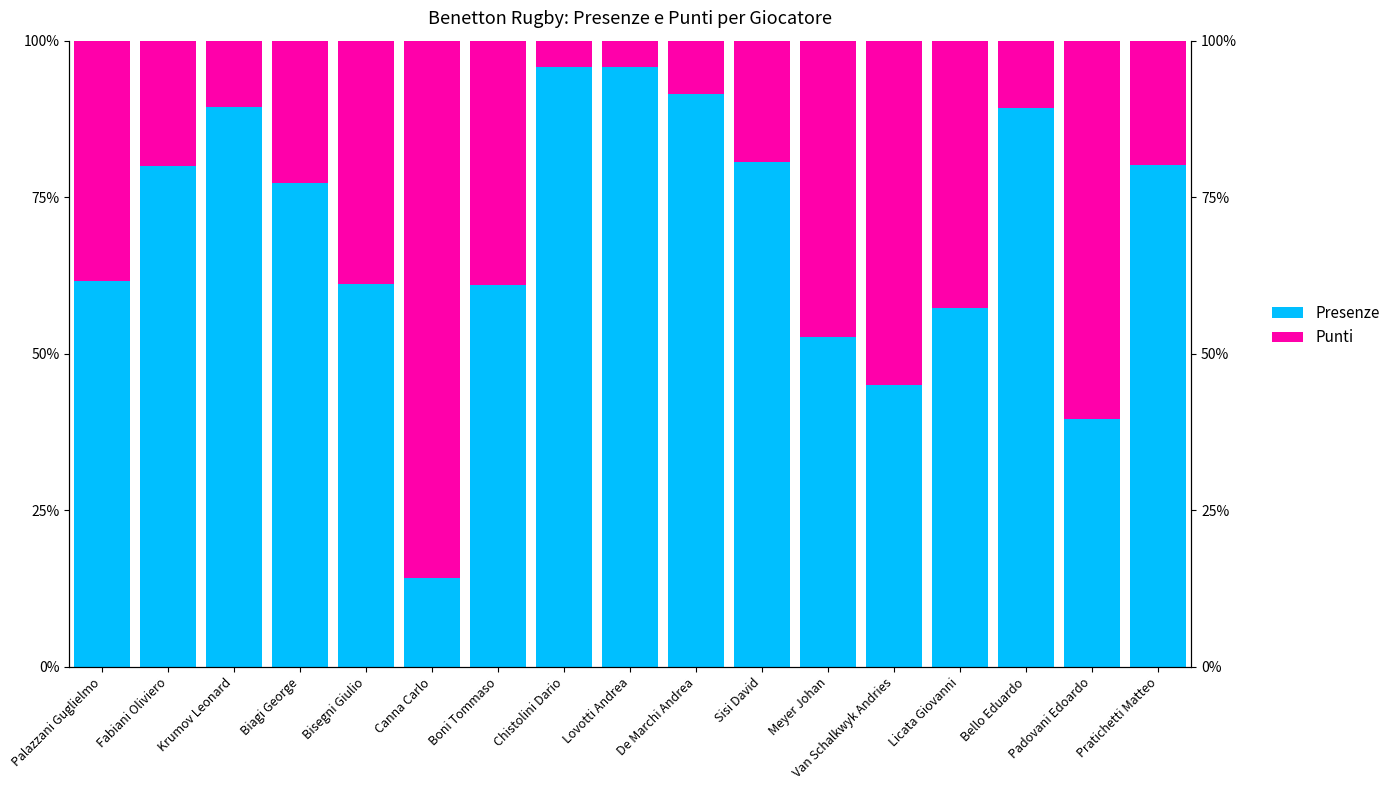

Reading right to left, list all the values displayed in this chart.

Presenze: 80.2	39.5	89.2	57.2	45.0	52.6	80.6	91.5	95.9	95.9	60.9	14.1	61.1	77.3	89.4	80.0	61.7
Punti: 19.8	60.5	10.8	42.8	55.0	47.4	19.4	8.5	4.1	4.1	39.1	85.9	38.9	22.7	10.6	20.0	38.3